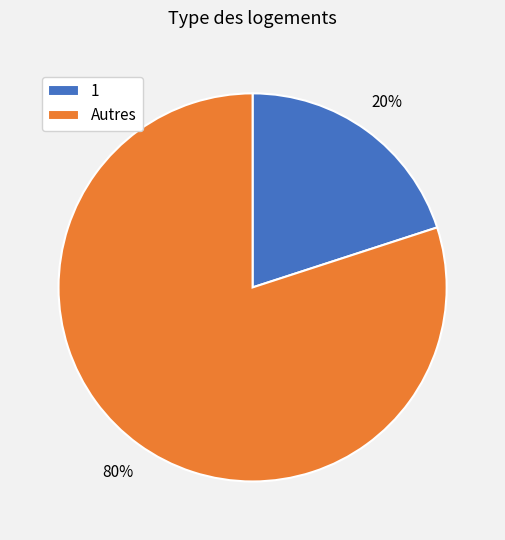

To the nearest percent, what percentage of the pie is 1?

20%